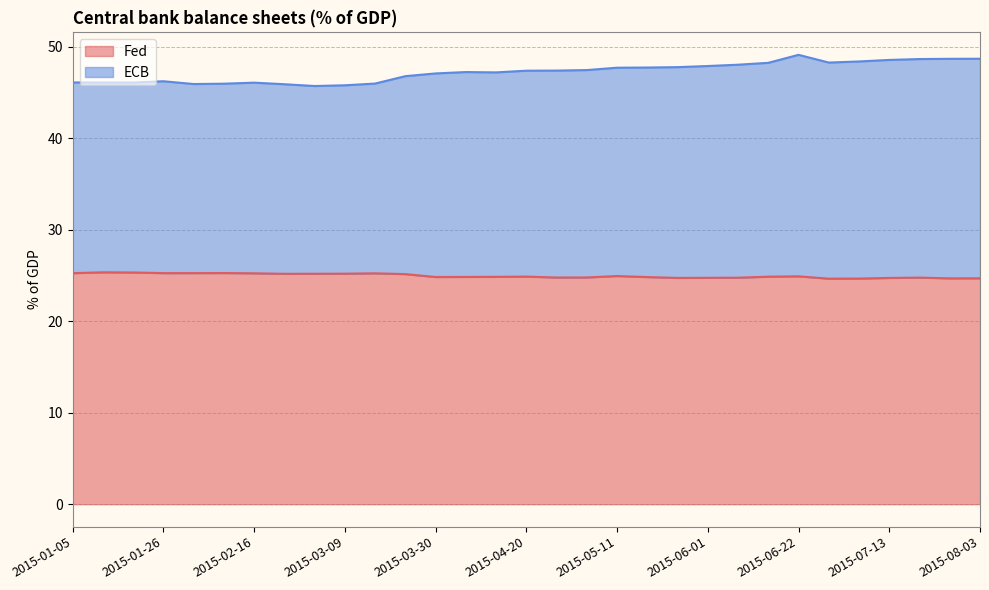

What are all the series names shown in the legend?

Fed, ECB